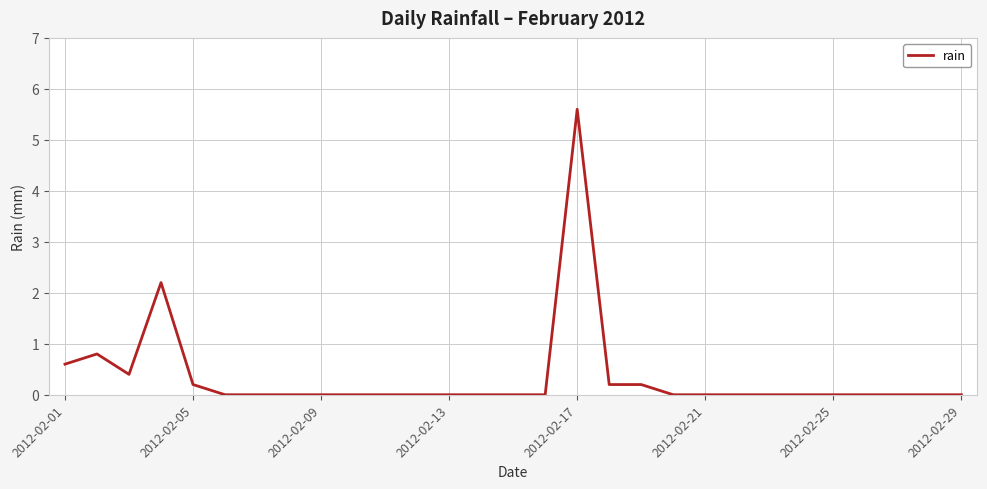

What is the difference between the maximum and minimum values?

5.6